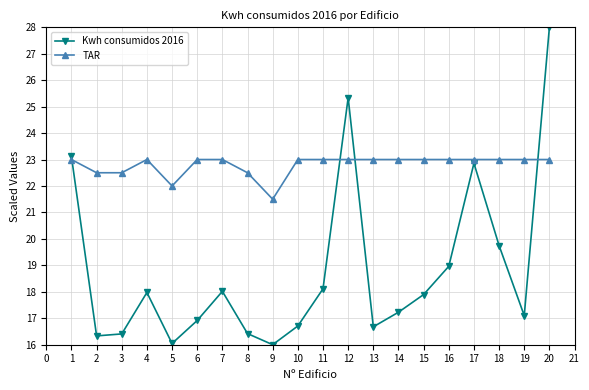

What is the difference between the second highest and minimum values in the Kwh consumidos 2016 series?

9.3